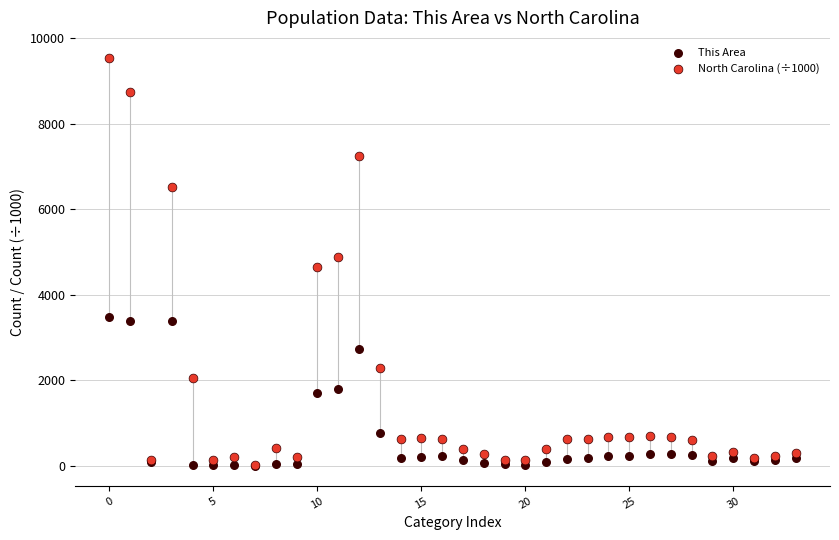

What are all the series names shown in the legend?

This Area, North Carolina (÷1000)